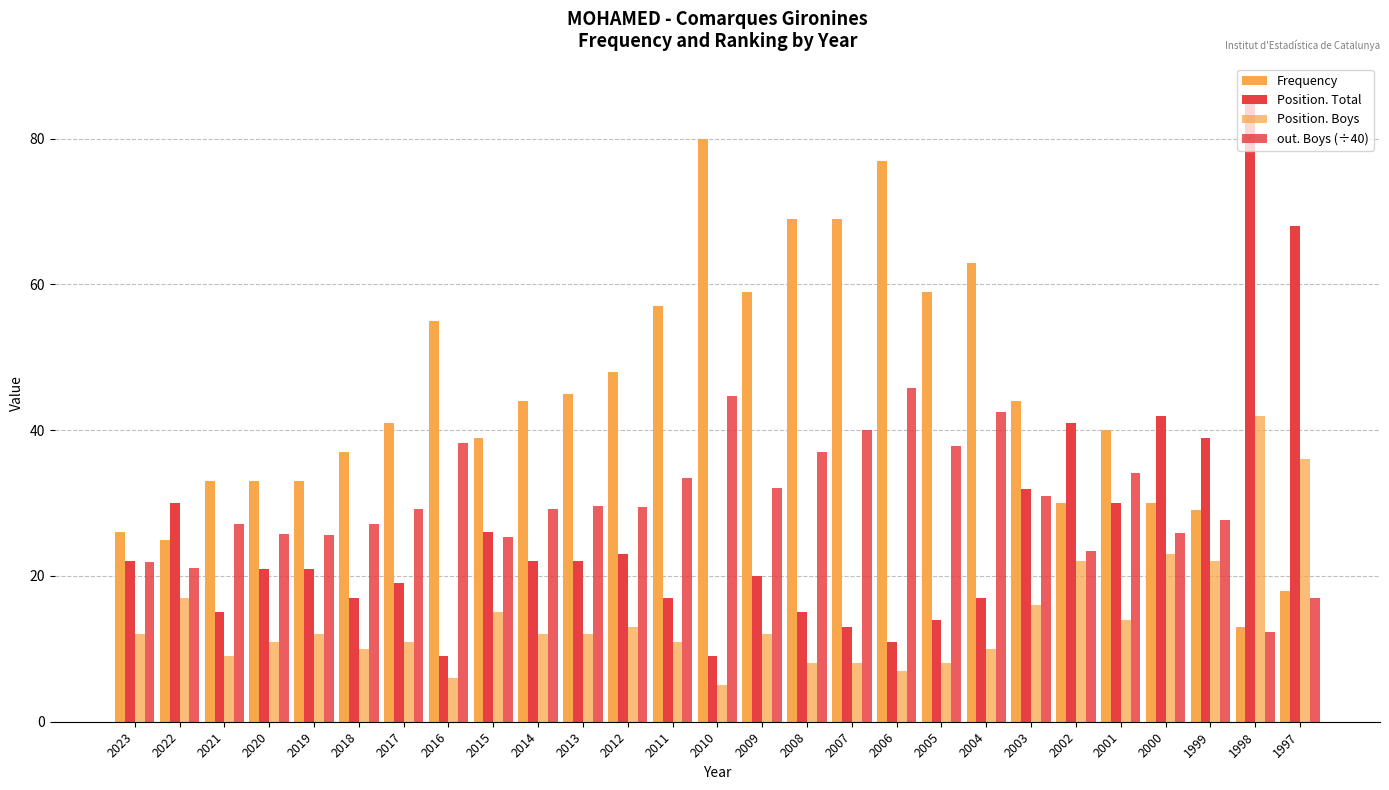

Is it true that out. Boys (÷40) equals 58.6 at 2004?

False